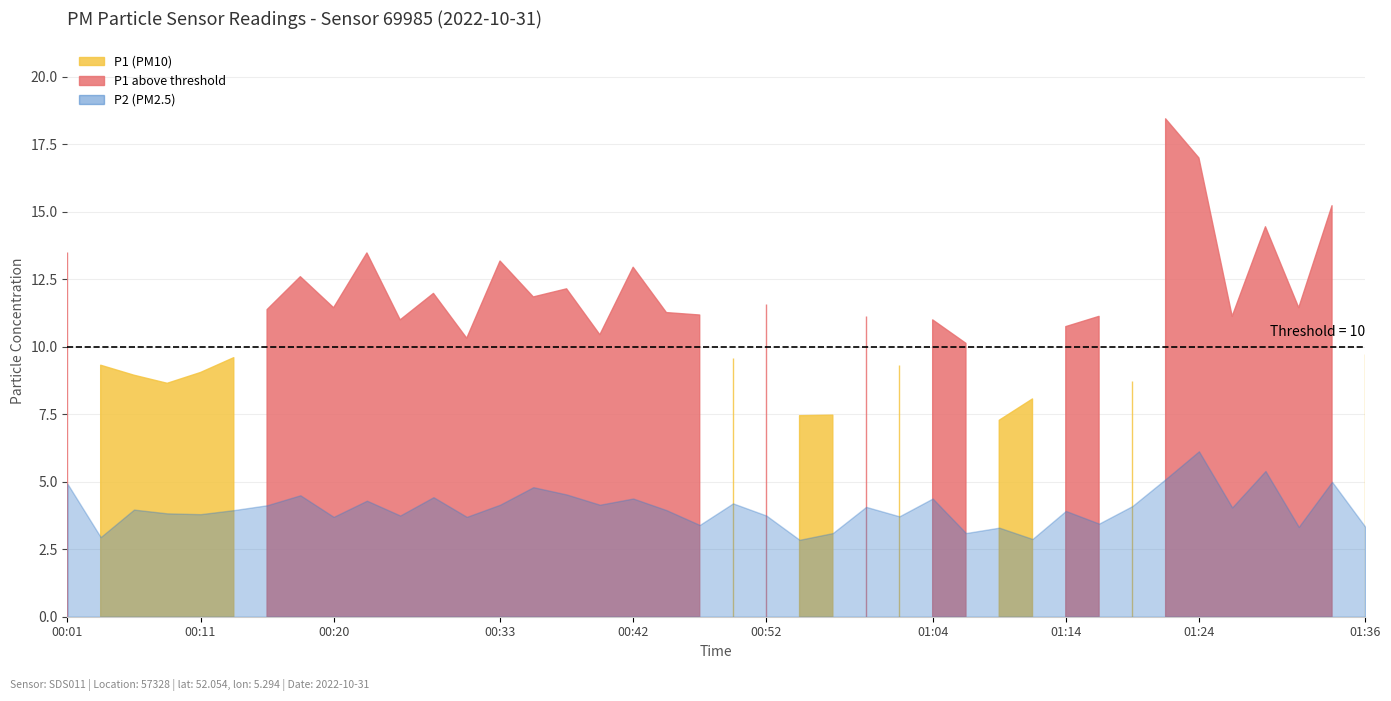

Is it true that P1 equals 6.3 at 00:45?

False